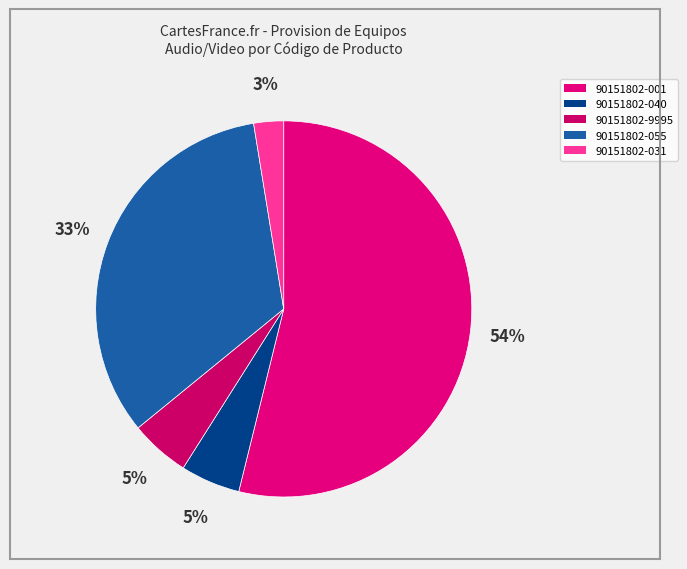

Is the sum of 90151802-031 and 90151802-001 greater than half?

Yes